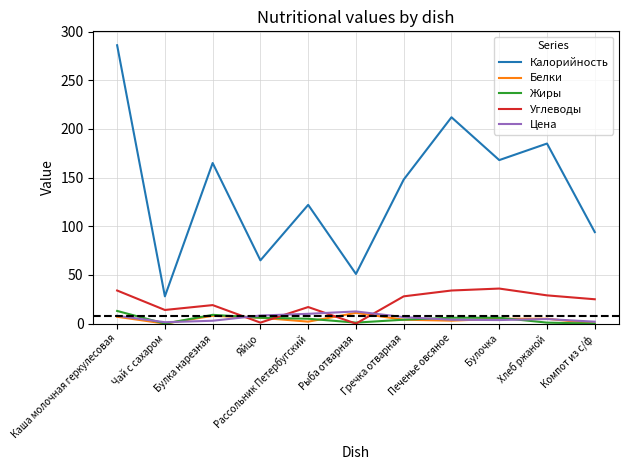

True or false: Цена and Калорийность intersect in this chart.

False